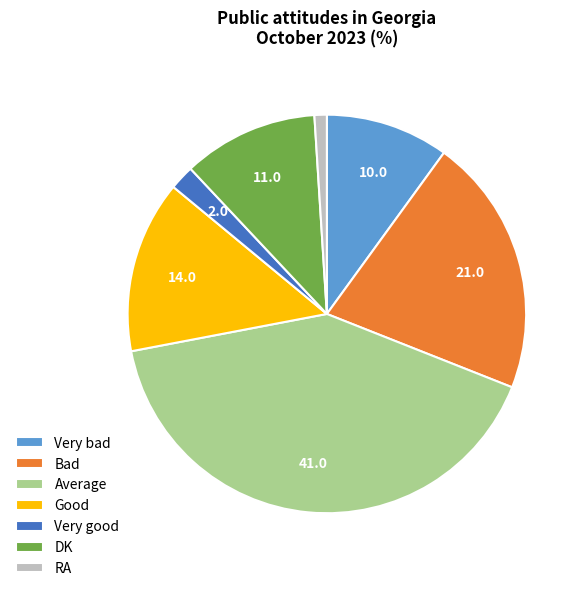

Is it true that Very bad is 1% of the pie?

False